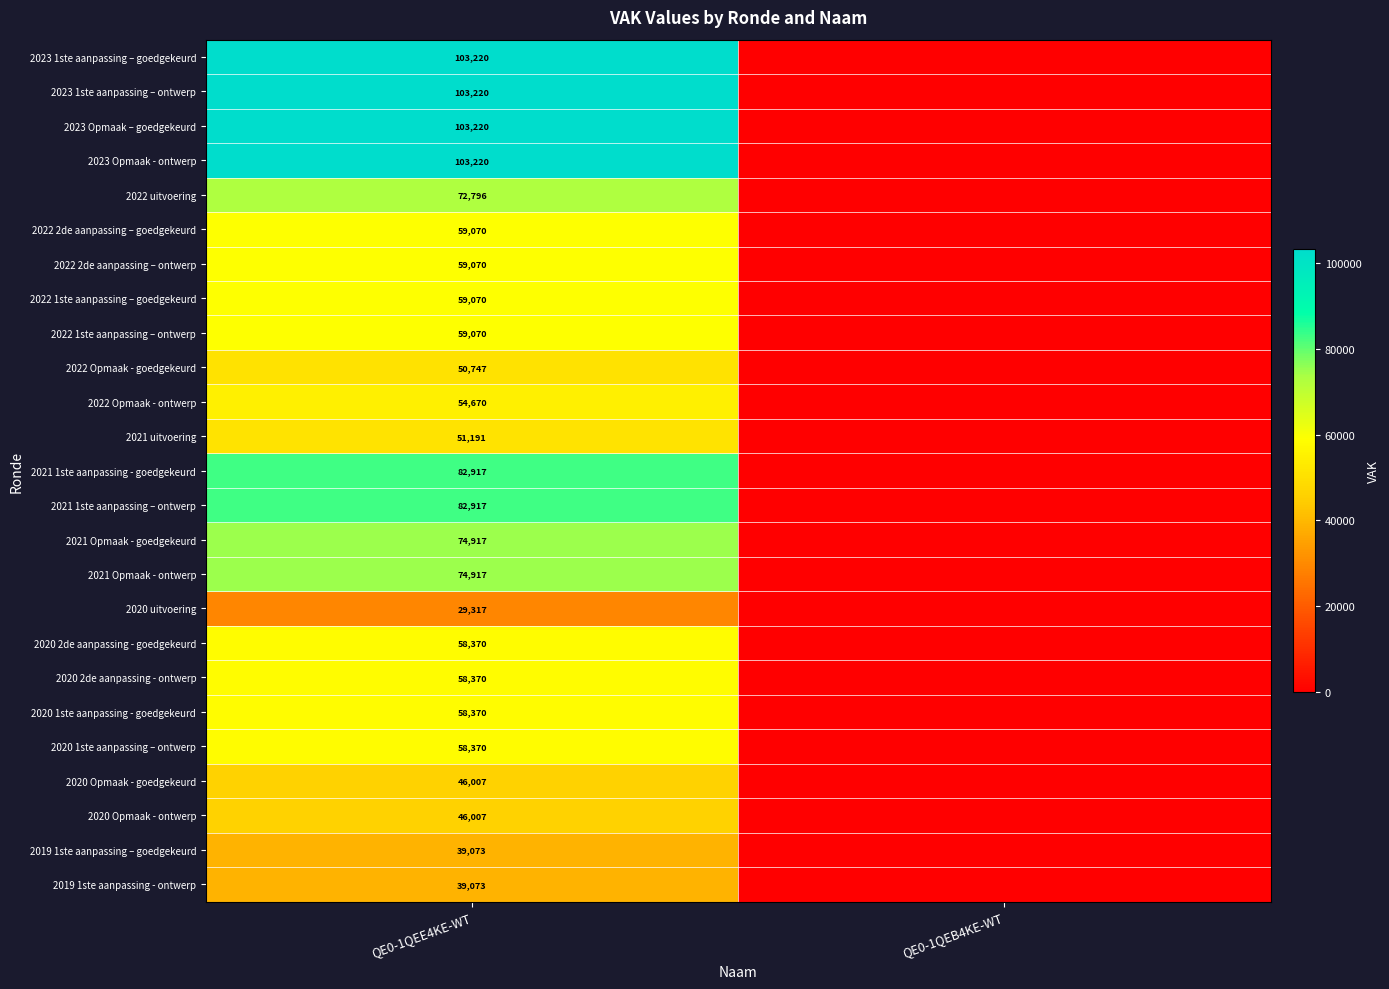

The value of 2022 Opmaak - ontwerp at QE0-1QEE4KE-WT is 54670. True or false?

True